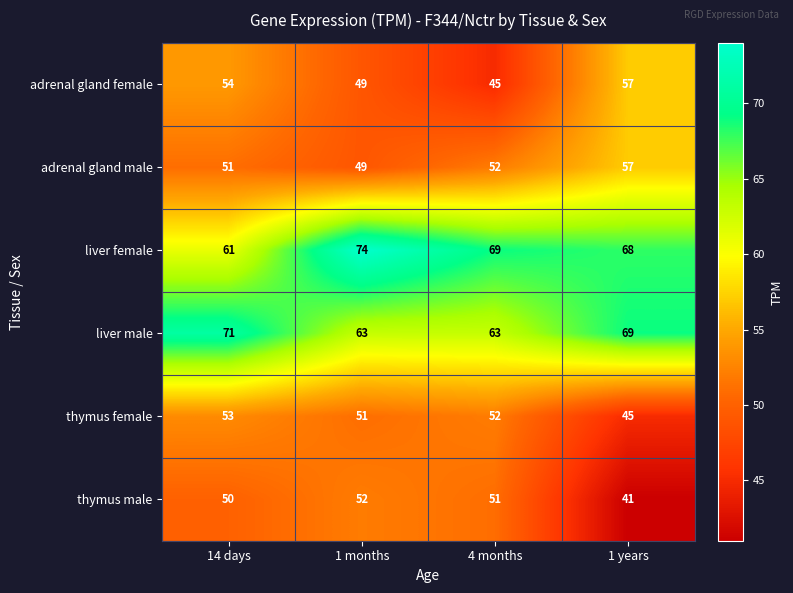

Count the adrenal gland female values in the range 49 to 57.

3